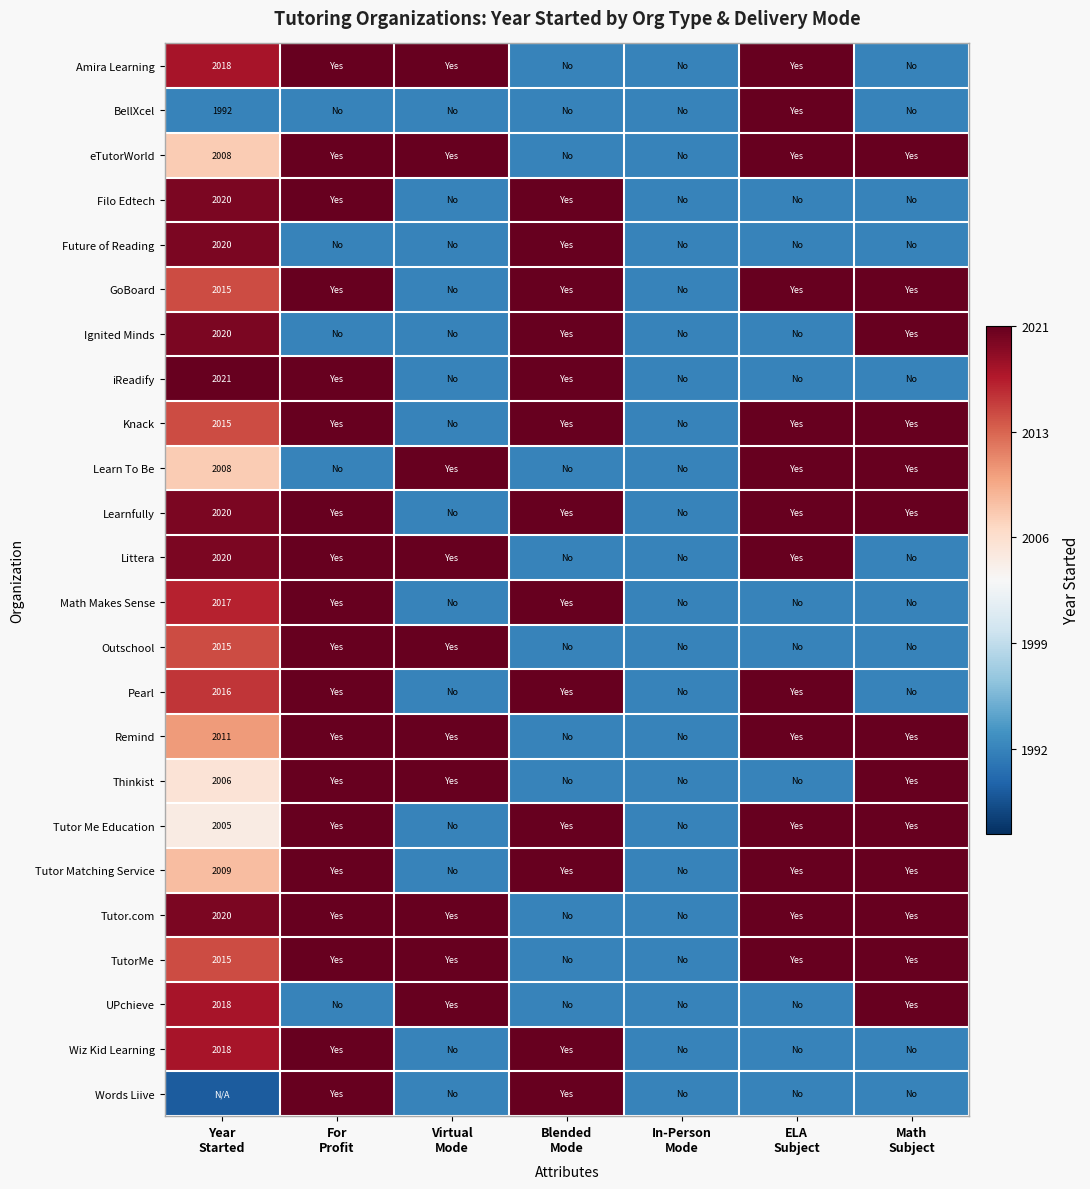

List the labels in order of Outschool value, largest first.

For Profit, Virtual Mode, Year Started, Blended Mode, In-Person Mode, ELA Subject, Math Subject